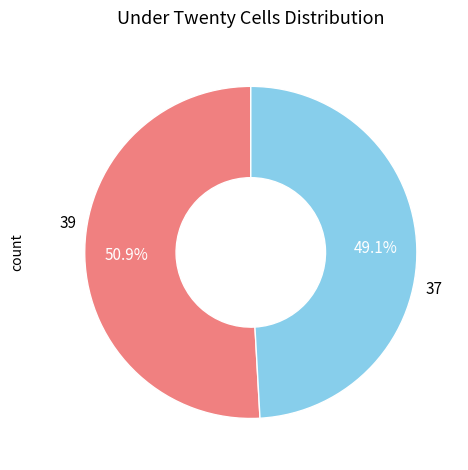

Which category has the biggest portion of the pie?

39